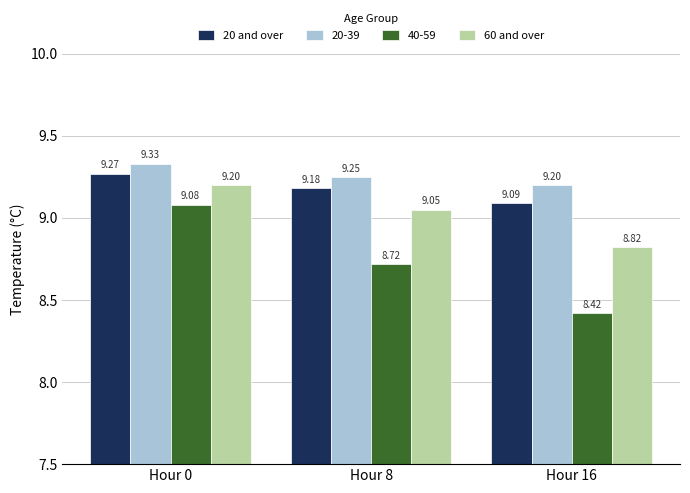

What is the minimum value for 60 and over?

8.8